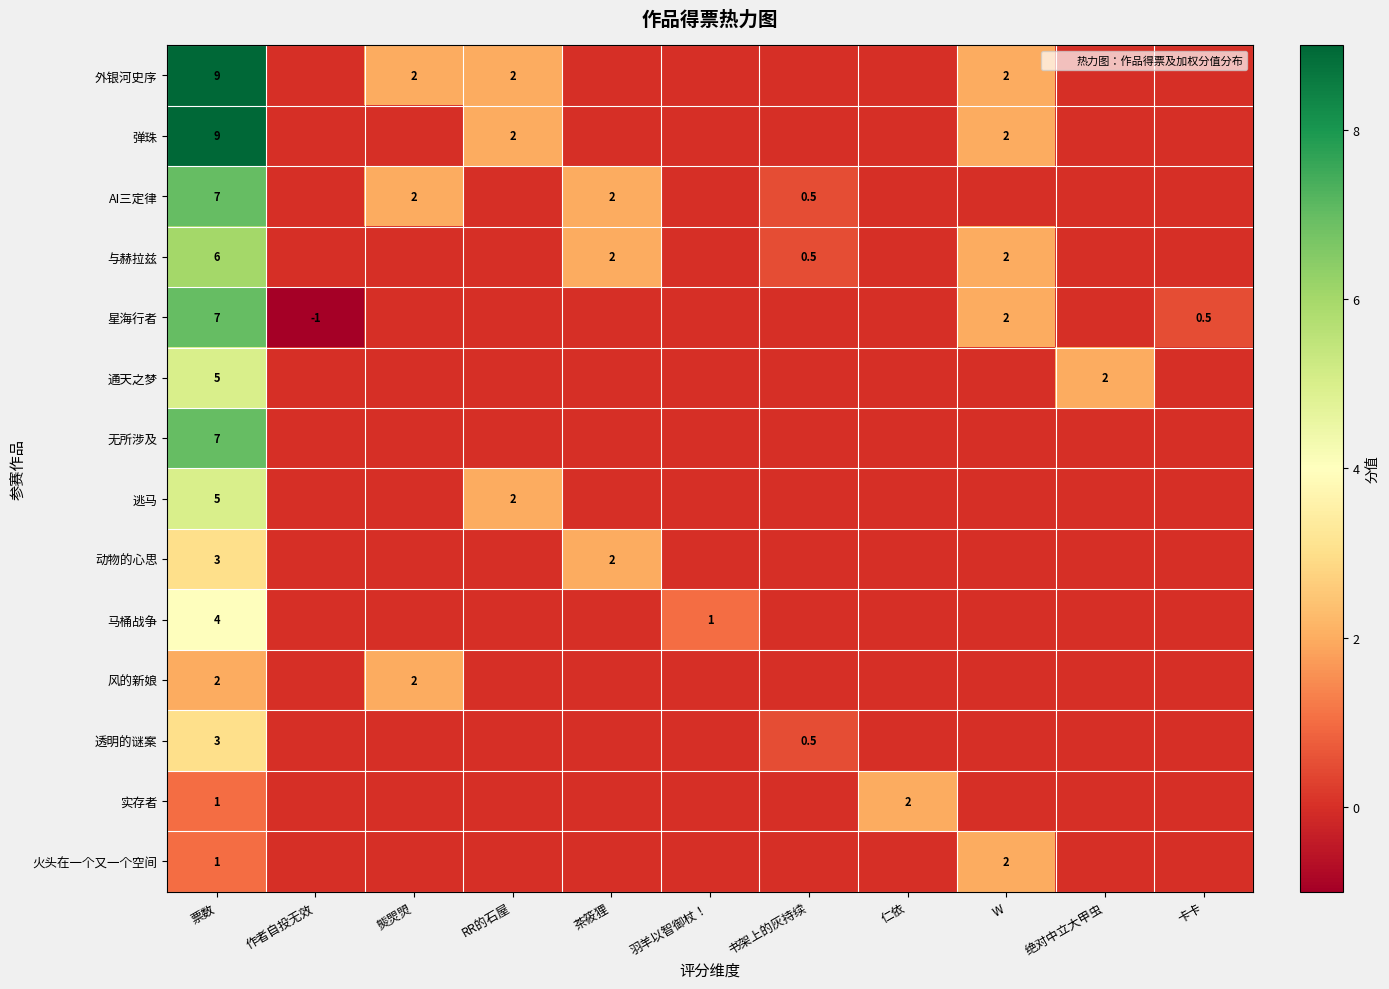

Which has a higher value, W or 书架上的灰持续?

W